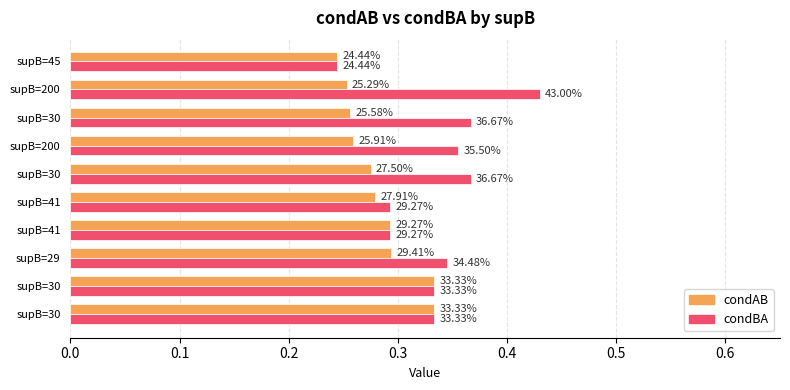

Which series has the largest total across all categories?

condBA